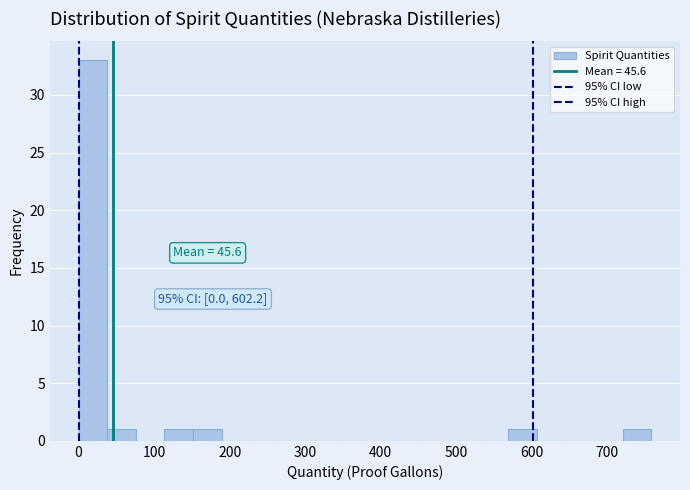

Around what value on the x-axis is the tallest bar? Give the approximate position of its centre, as read against the axis.

20